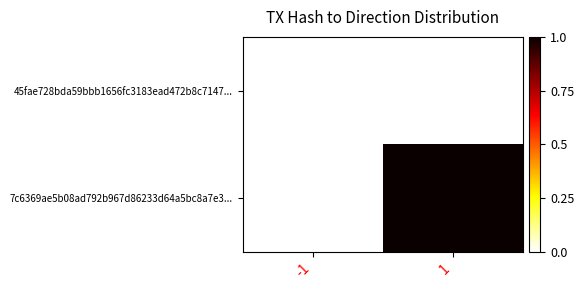

Reading left to right, transcribe all the data shown in this chart.

45fae728bda59bbb1656fc3183ead472b8c7147...: -1=0	1=0
7c6369ae5b08ad792b967d86233d64a5bc8a7e3...: -1=0	1=1